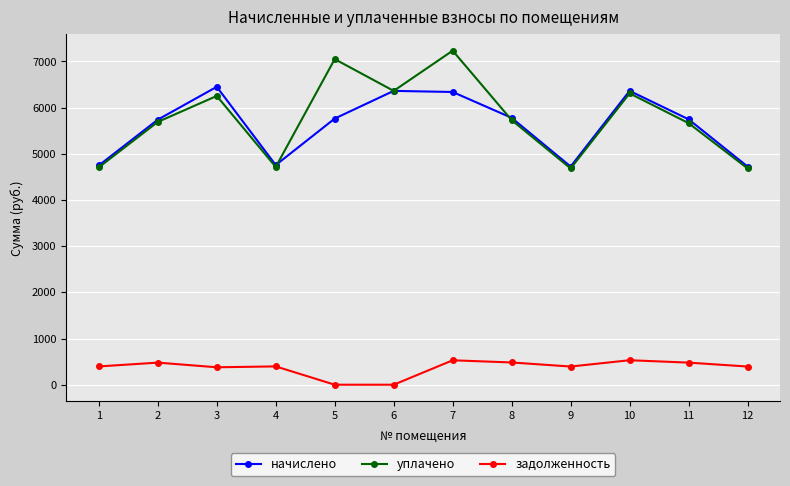

Rank the series by their maximum value, from highest to lowest.

уплачено, начислено, задолженность